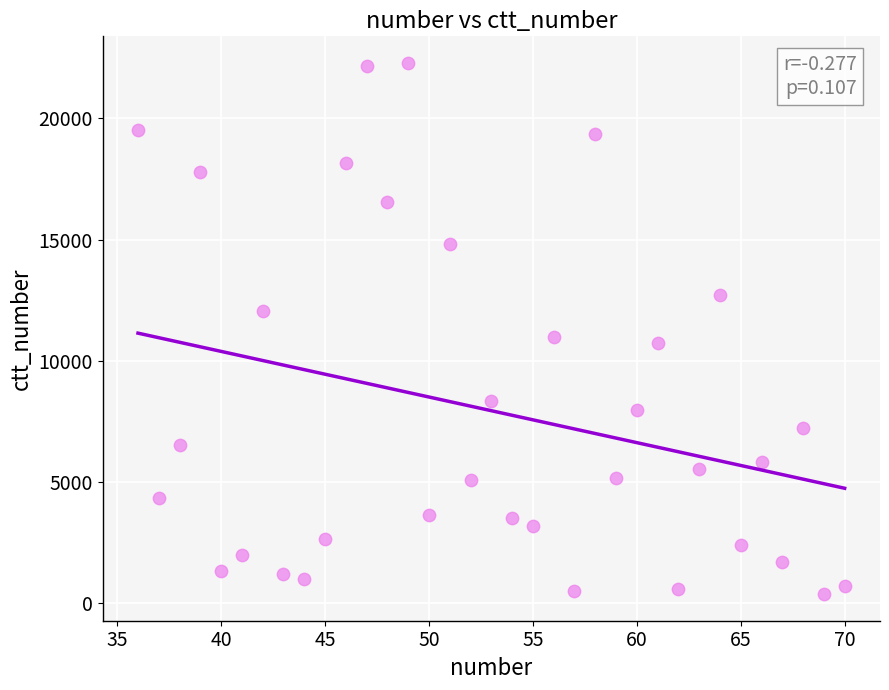

What Y value in the scatter plot is closest to 11332?

10992